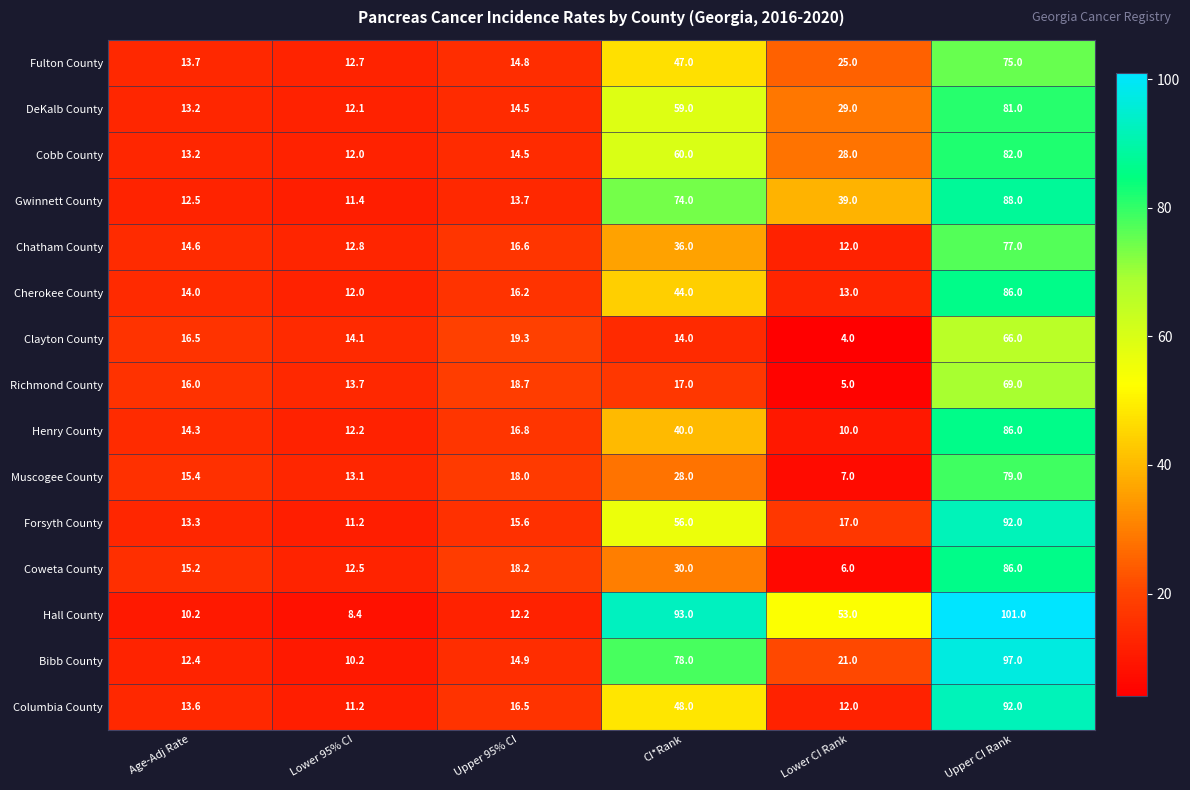

Which series has the widest spread of values?

Hall County